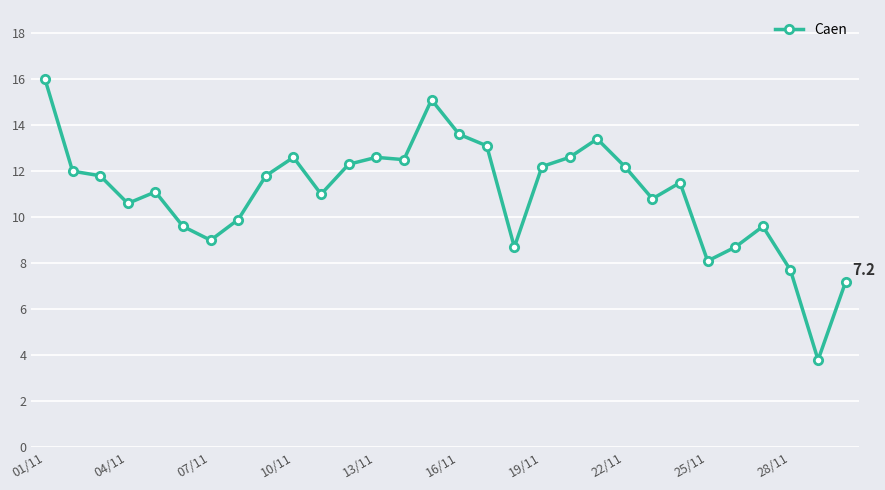

What is the greatest value displayed?

16.0